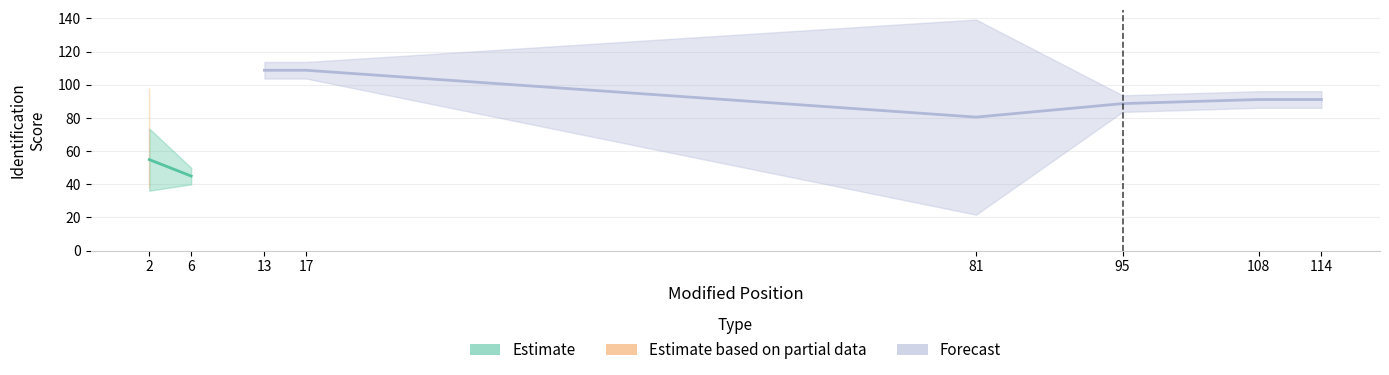

True or false: IdentScore and LocProb intersect in this chart.

False